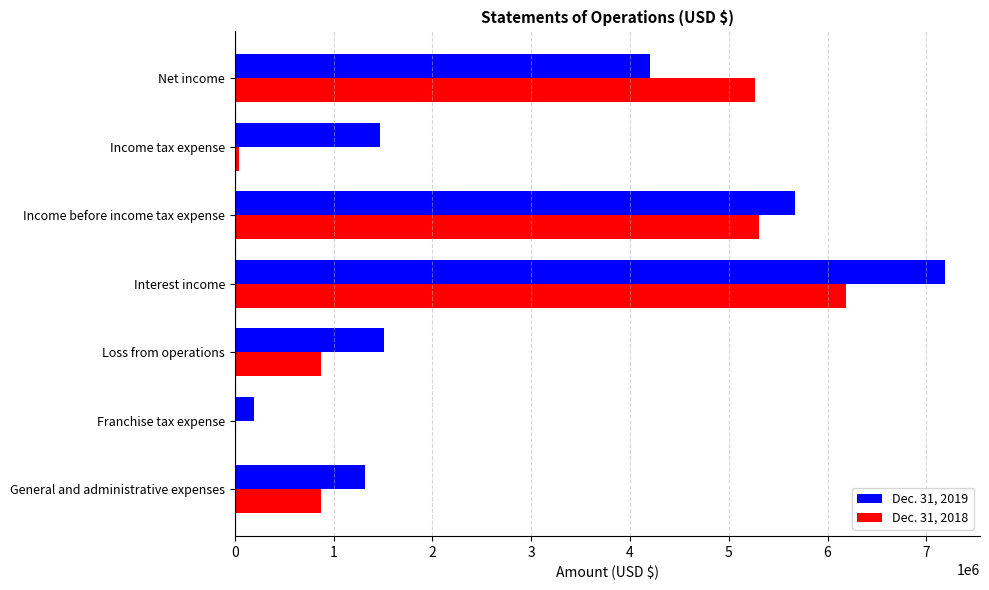

Is it true that Dec. 31, 2019 equals 889758 at General and administrative expenses?

False